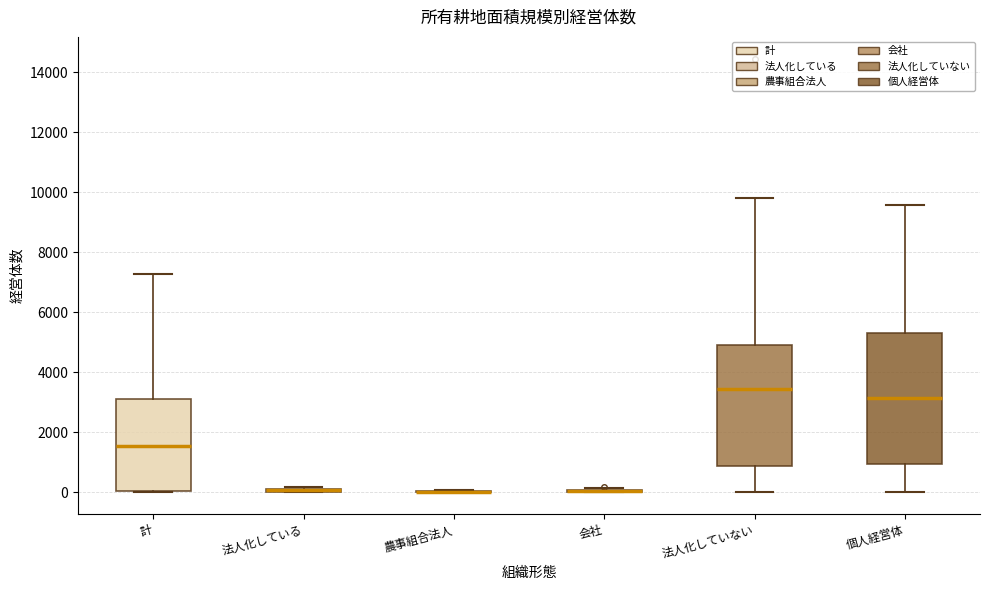

Reading left to right, transcribe this box plot: for each box, give where its median line is, the range the box spans, and where its two whiskers end, as read against the y-axis. The values are not printed on the chart, so give them approximately, as read against the axis.

計: median 1600, box 0 to 3200, whiskers 0 to 7200
法人化している: box collapsed to a line at 0, whiskers 0 to 200
農事組合法人: box collapsed to a line at 0, whiskers 0 to 0
会社: box collapsed to a line at 0, whiskers 0 to 200
法人化していない: median 3400, box 800 to 5000, whiskers 0 to 9800
個人経営体: median 3200, box 1000 to 5200, whiskers 0 to 9600